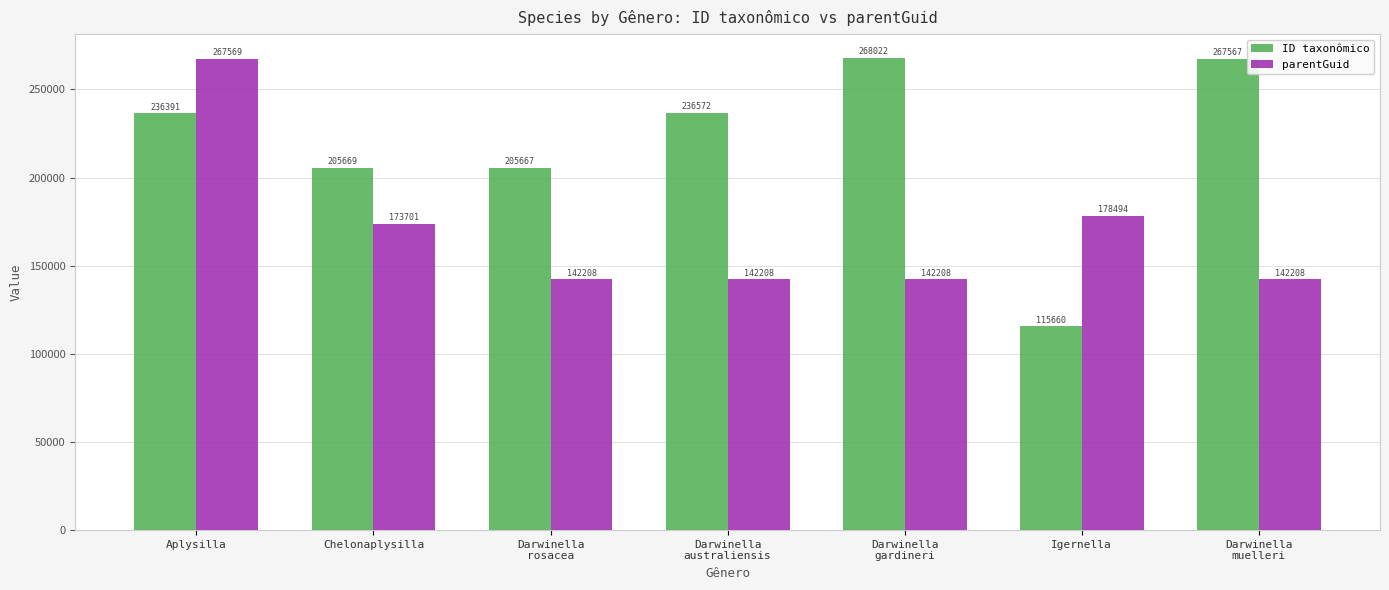

Which category has the lowest value across all series?

Igernella